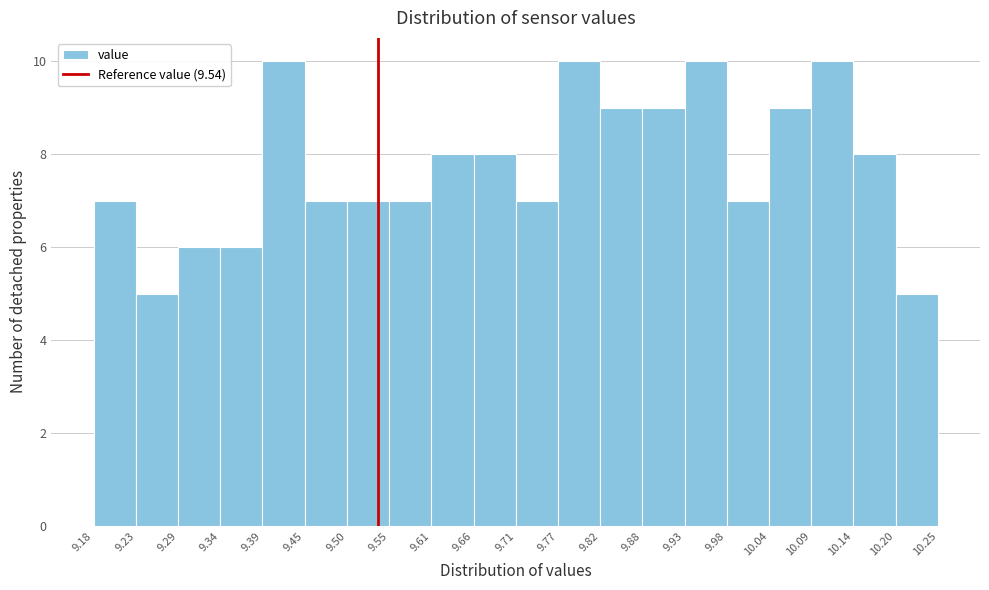

Reading left to right, list every bar in this chart as the range it spans on the x-axis followed by its height. The values are not printed on the chart, so give them approximately, as read against the axis.

9.18 to 9.23: 7
9.23 to 9.29: 5
9.29 to 9.34: 6
9.34 to 9.39: 6
9.39 to 9.45: 10
9.45 to 9.50: 7
9.50 to 9.55: 7
9.55 to 9.61: 7
9.61 to 9.66: 8
9.66 to 9.71: 8
9.71 to 9.77: 7
9.77 to 9.82: 10
9.82 to 9.88: 9
9.88 to 9.93: 9
9.93 to 9.98: 10
9.98 to 10.04: 7
10.04 to 10.09: 9
10.09 to 10.14: 10
10.14 to 10.20: 8
10.20 to 10.25: 5